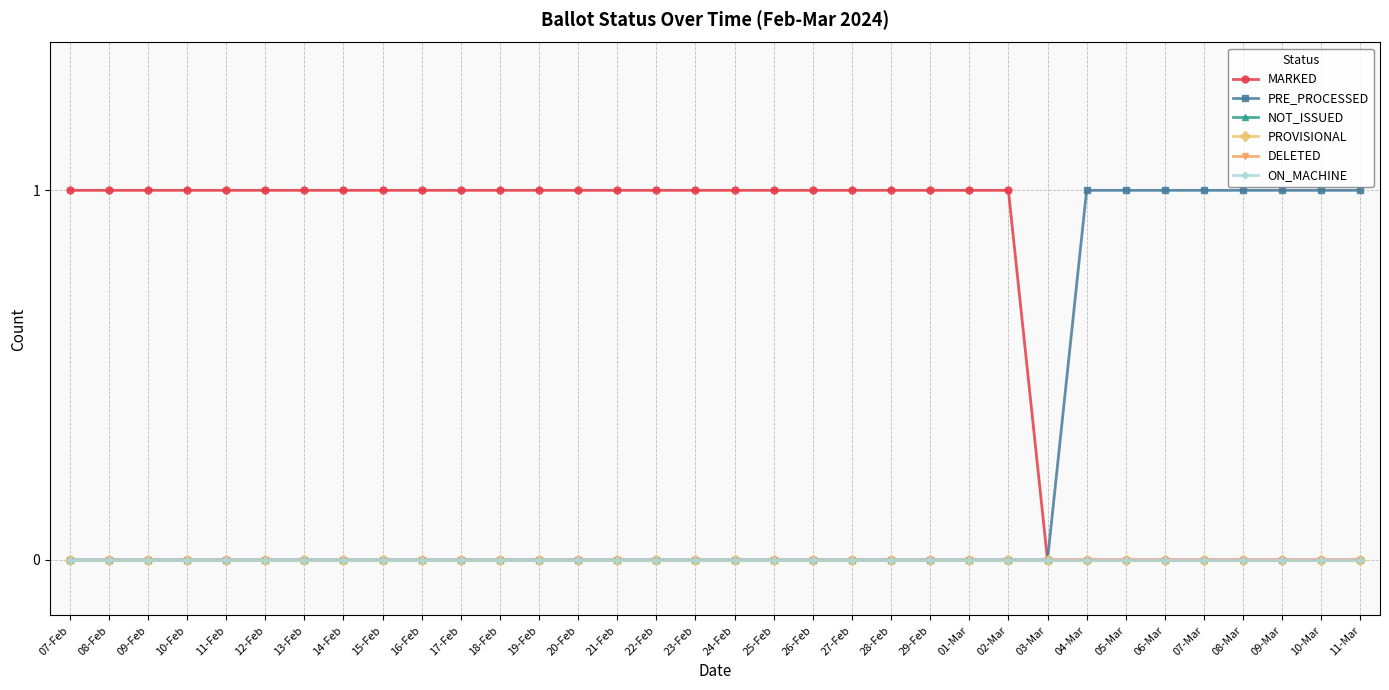

Reading right to left, list all the values displayed in this chart.

MARKED: 0	0	0	0	0	0	0	0	0	1	1	1	1	1	1	1	1	1	1	1	1	1	1	1	1	1	1	1	1	1	1	1	1	1
PRE_PROCESSED: 1	1	1	1	1	1	1	1	0	0	0	0	0	0	0	0	0	0	0	0	0	0	0	0	0	0	0	0	0	0	0	0	0	0
NOT_ISSUED: 0	0	0	0	0	0	0	0	0	0	0	0	0	0	0	0	0	0	0	0	0	0	0	0	0	0	0	0	0	0	0	0	0	0
PROVISIONAL: 0	0	0	0	0	0	0	0	0	0	0	0	0	0	0	0	0	0	0	0	0	0	0	0	0	0	0	0	0	0	0	0	0	0
DELETED: 0	0	0	0	0	0	0	0	0	0	0	0	0	0	0	0	0	0	0	0	0	0	0	0	0	0	0	0	0	0	0	0	0	0
ON_MACHINE: 0	0	0	0	0	0	0	0	0	0	0	0	0	0	0	0	0	0	0	0	0	0	0	0	0	0	0	0	0	0	0	0	0	0